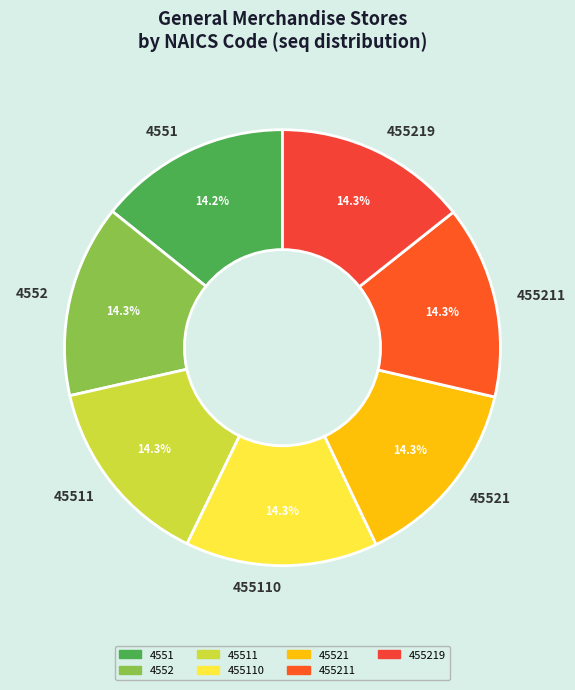

What percentage do 45511 and 455211 together represent?

28.6%